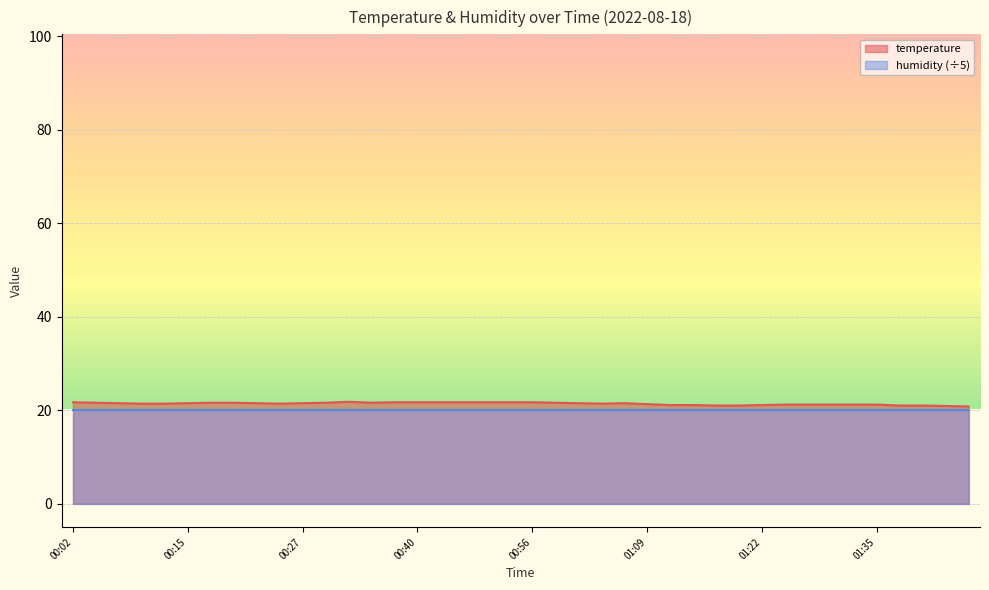

List the labels in order of value, smallest first.

01:45, 01:43, 01:16, 01:19, 01:37, 01:40, 01:11, 01:14, 01:22, 01:25, 01:27, 01:30, 01:32, 01:35, 01:09, 00:09, 00:12, 00:25, 01:04, 00:07, 00:15, 00:22, 00:27, 01:01, 01:06, 00:04, 00:17, 00:20, 00:30, 00:35, 00:59, 00:02, 00:37, 00:40, 00:43, 00:45, 00:48, 00:53, 00:56, 00:32